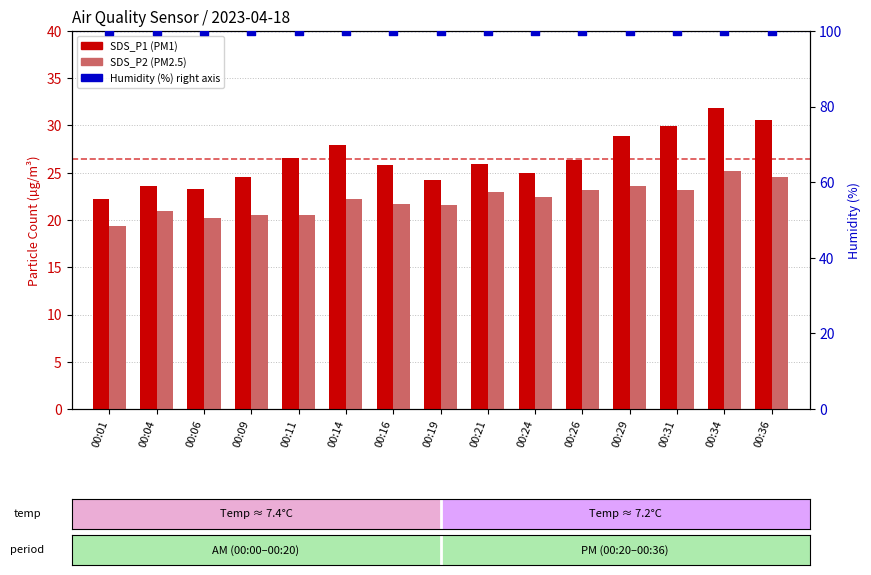

Which series contains the lowest Y value?

SDS_P2